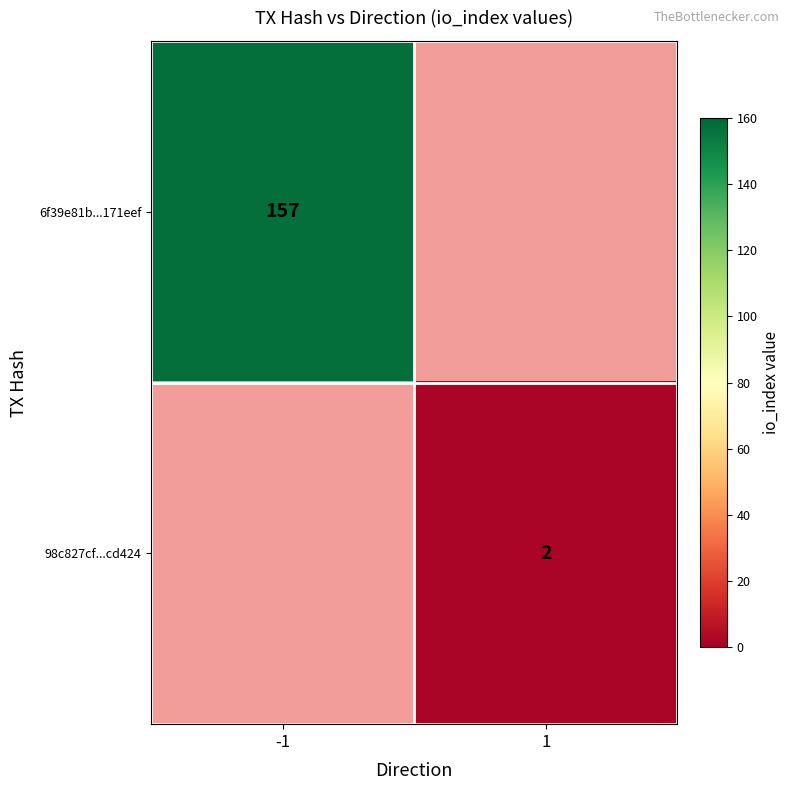

How many data points does each series have?

2